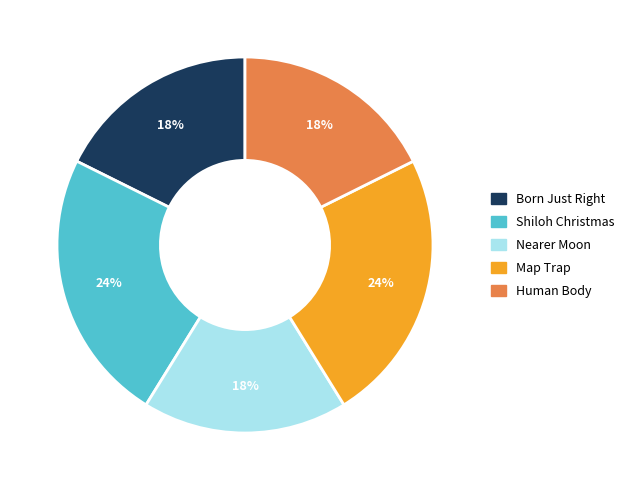

To the nearest percent, what is the average slice percentage?

20%